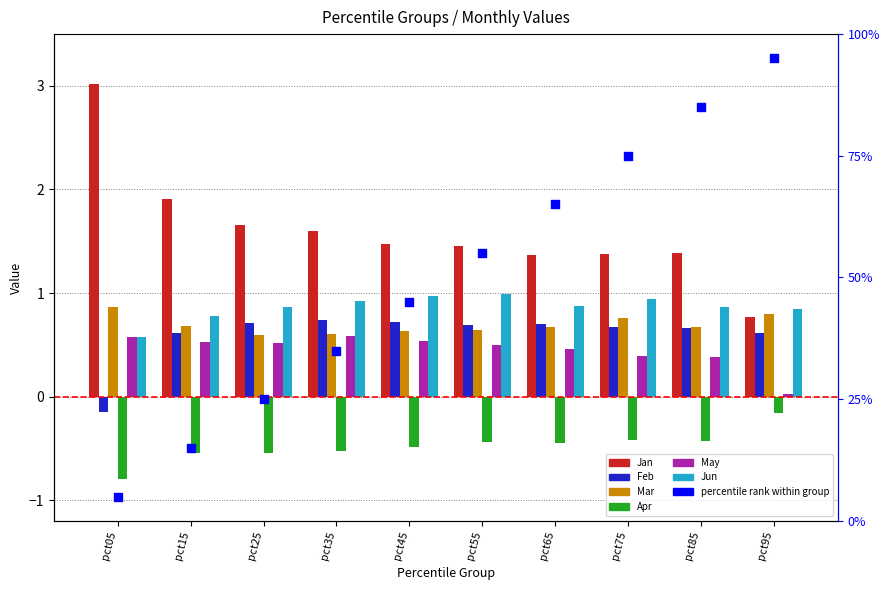

Which series has the largest total across all categories?

Jan